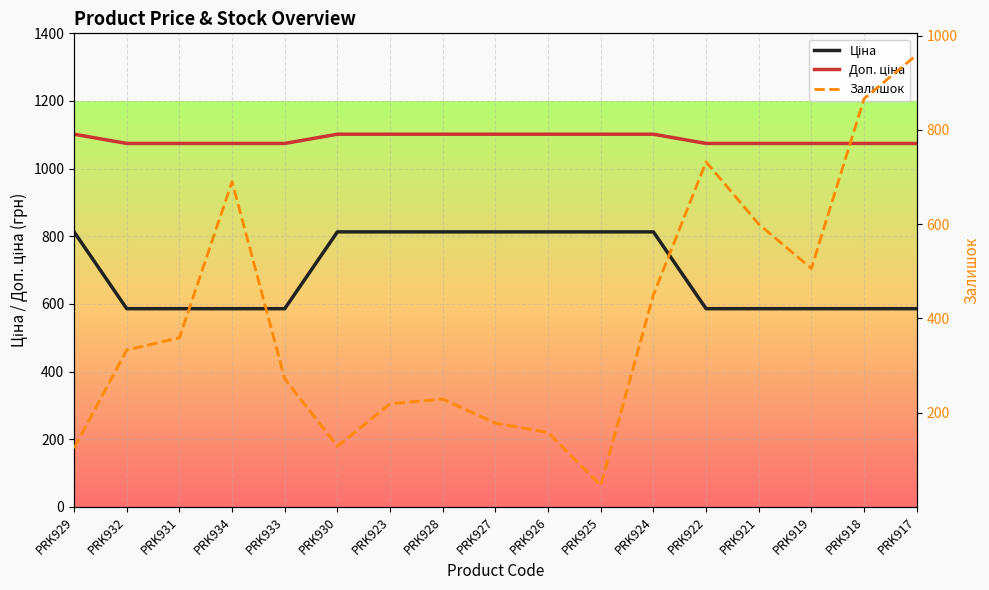

How many lines are shown in the chart?

3